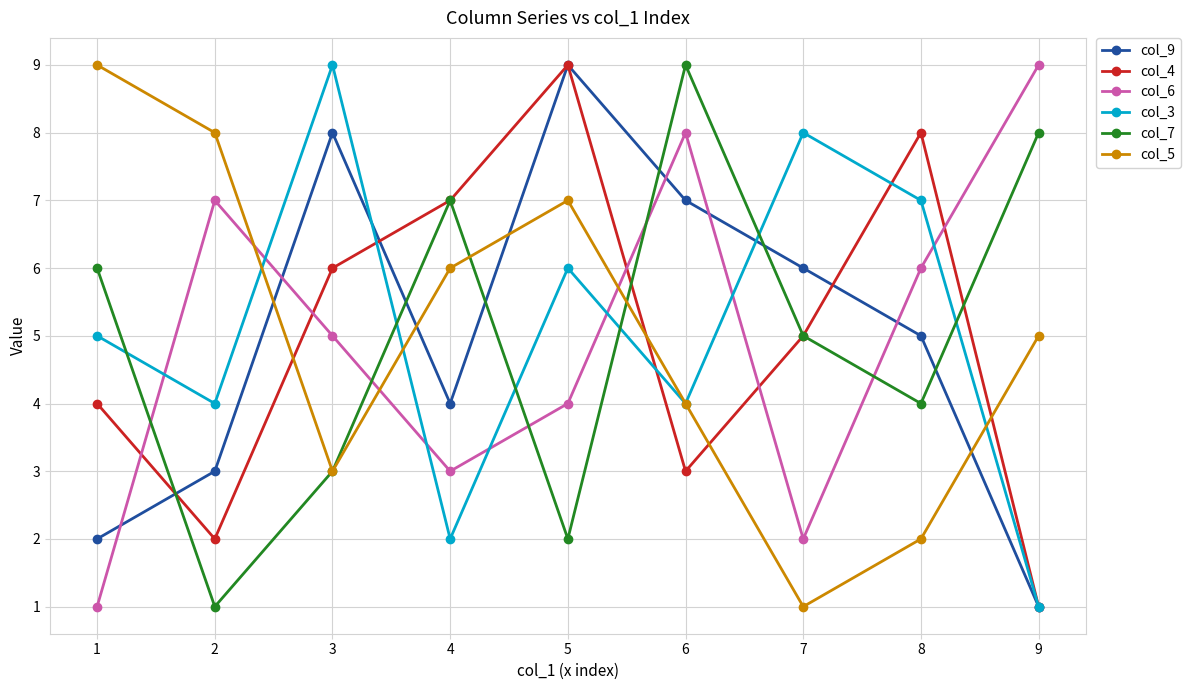

List the labels in order of col_5 value, smallest first.

7, 8, 3, 6, 9, 4, 5, 2, 1